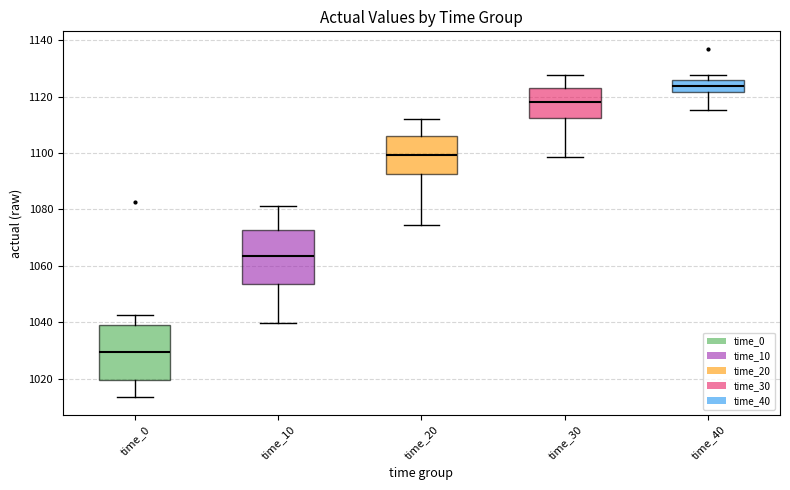

Where does the lower whisker of the box for time_20 end on the y-axis? The values are not printed on the chart, so give them approximately, as read against the axis.

1074